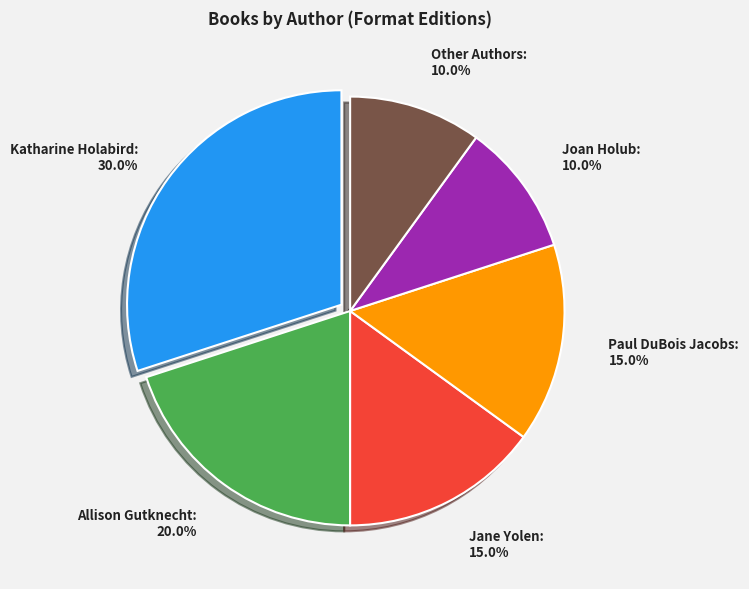

Is Katharine Holabird the majority of the pie?

No